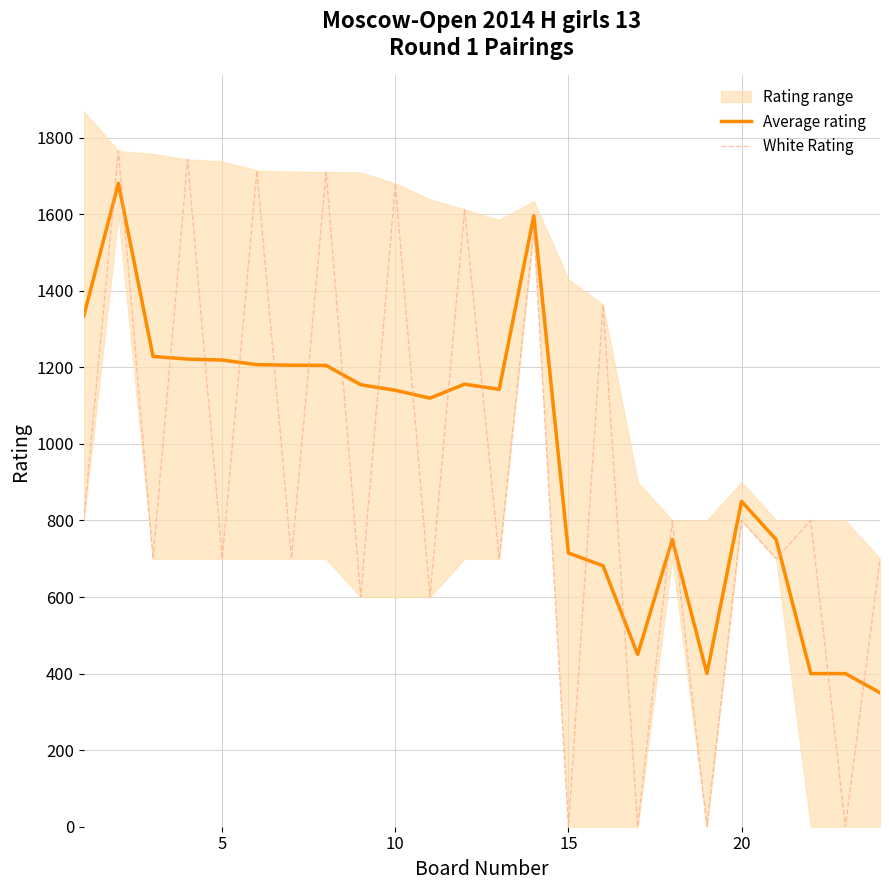

What is the lowest value of the Average rating series?

350.0